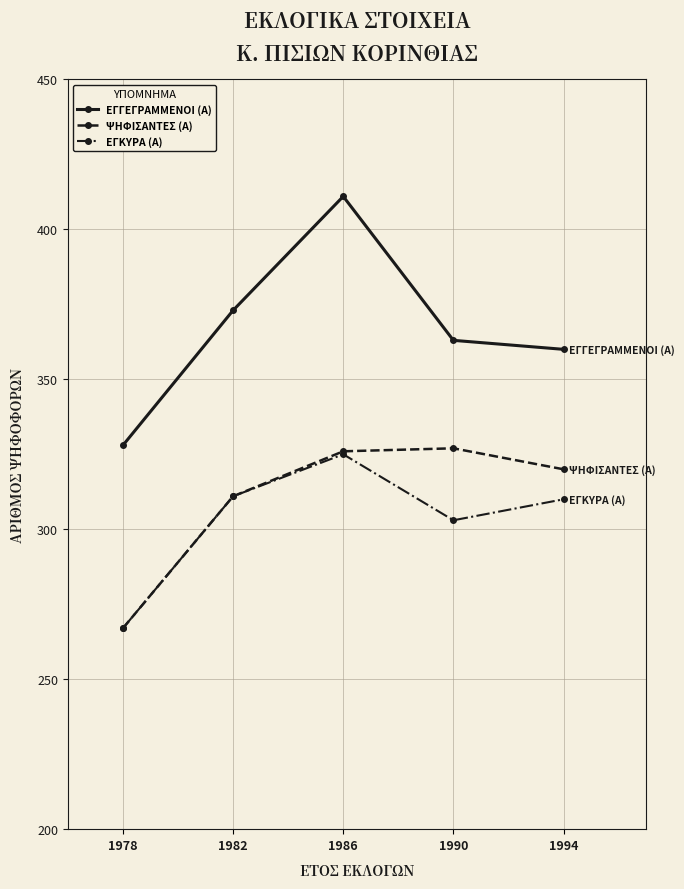

Between 1982 and 1986, which series saw the biggest shift?

ΕΓΓΕΓΡΑΜΜΕΝΟΙ (Α)